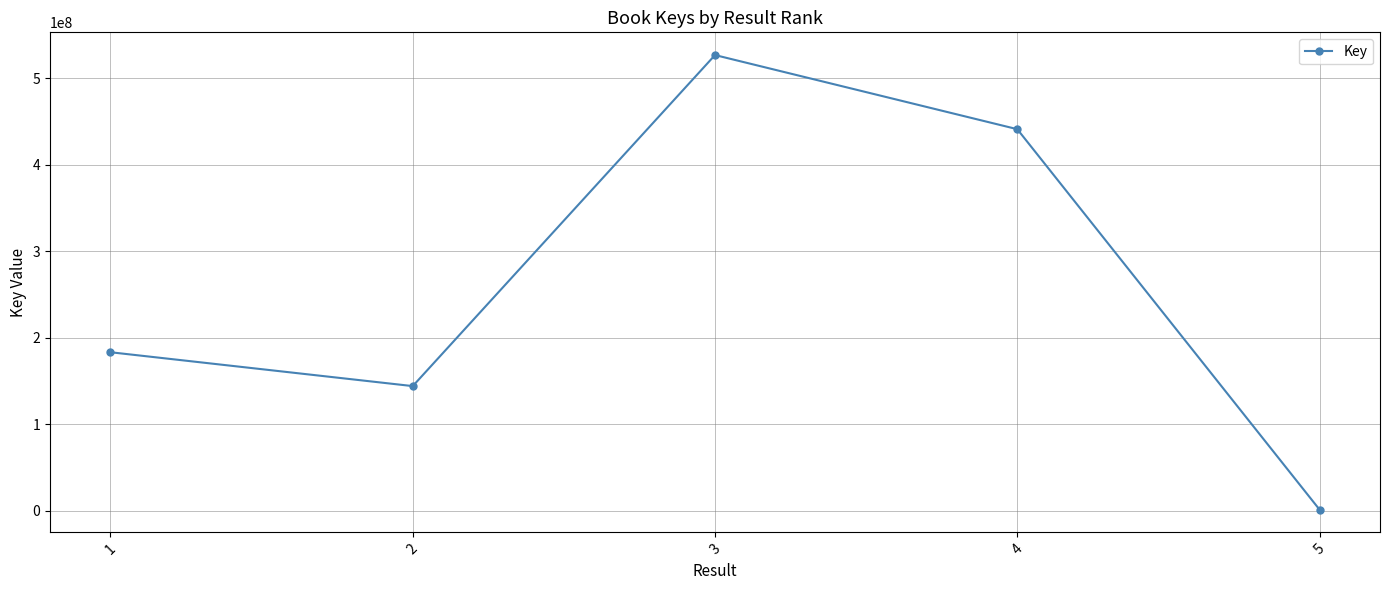

Reading left to right, transcribe all the data shown in this chart.

183368466	144243586	526782876	441124032	1511805